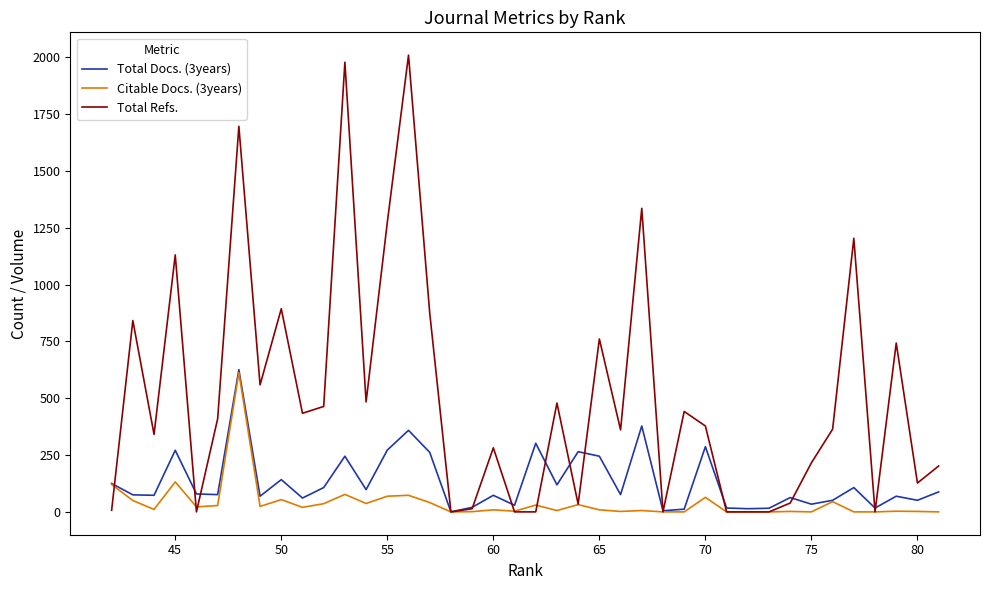

The value of Total Docs. (3years) at 65 is 389. True or false?

False